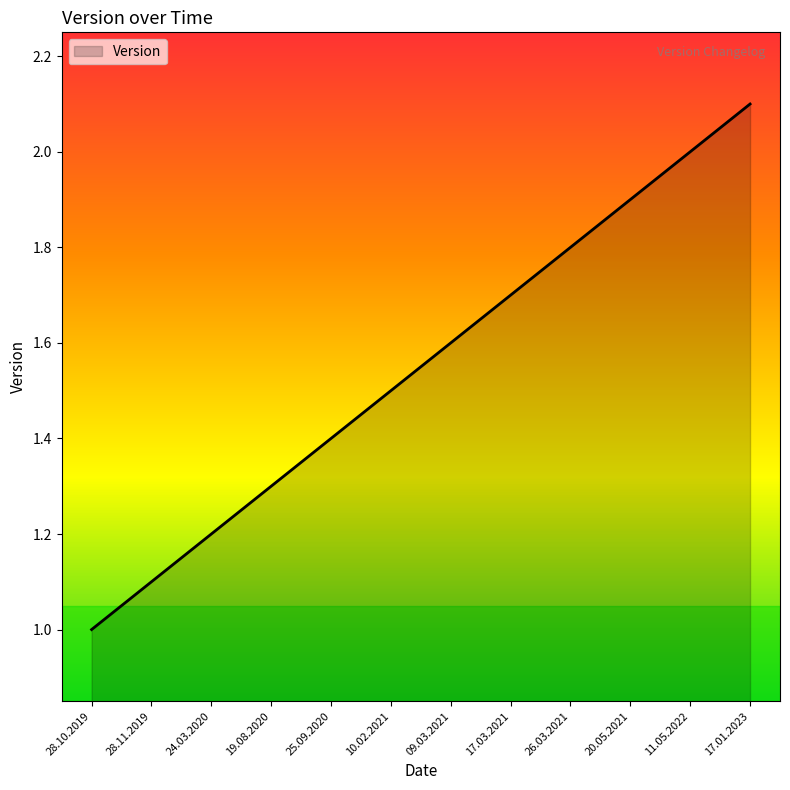

What is the difference between the maximum and minimum values?

1.1